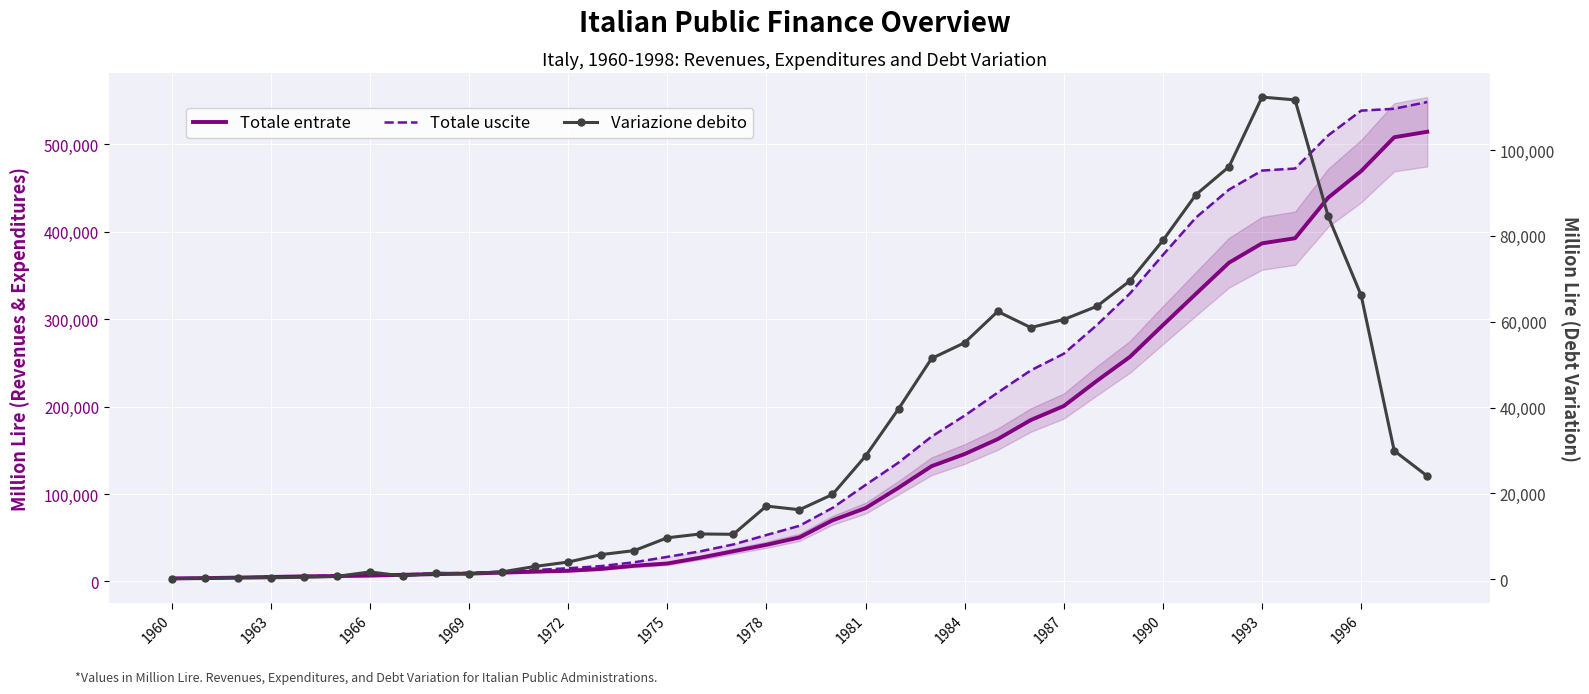

True or false: Variazione debito has more than 2 interior local peaks.

True